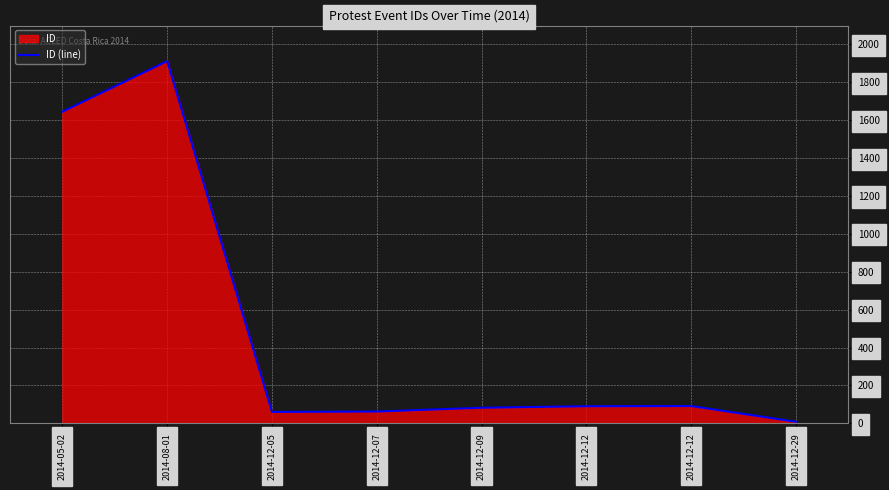

Reading left to right, what are all the values shown in this chart?

2014-05-02=1645	2014-08-01=1912	2014-12-05=60	2014-12-07=62	2014-12-09=82	2014-12-12=90	2014-12-12=91	2014-12-29=8